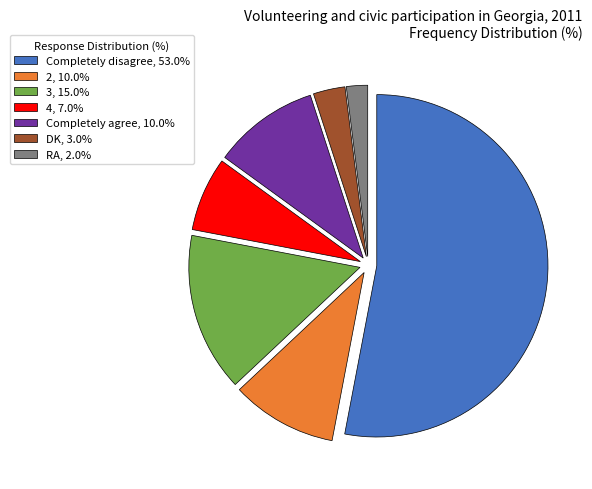

Which slice is the smallest?

RA